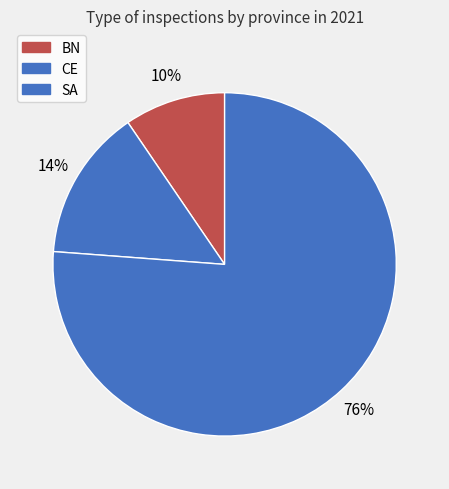

To the nearest percent, what is the difference between the SA and BN slice percentages?

67%